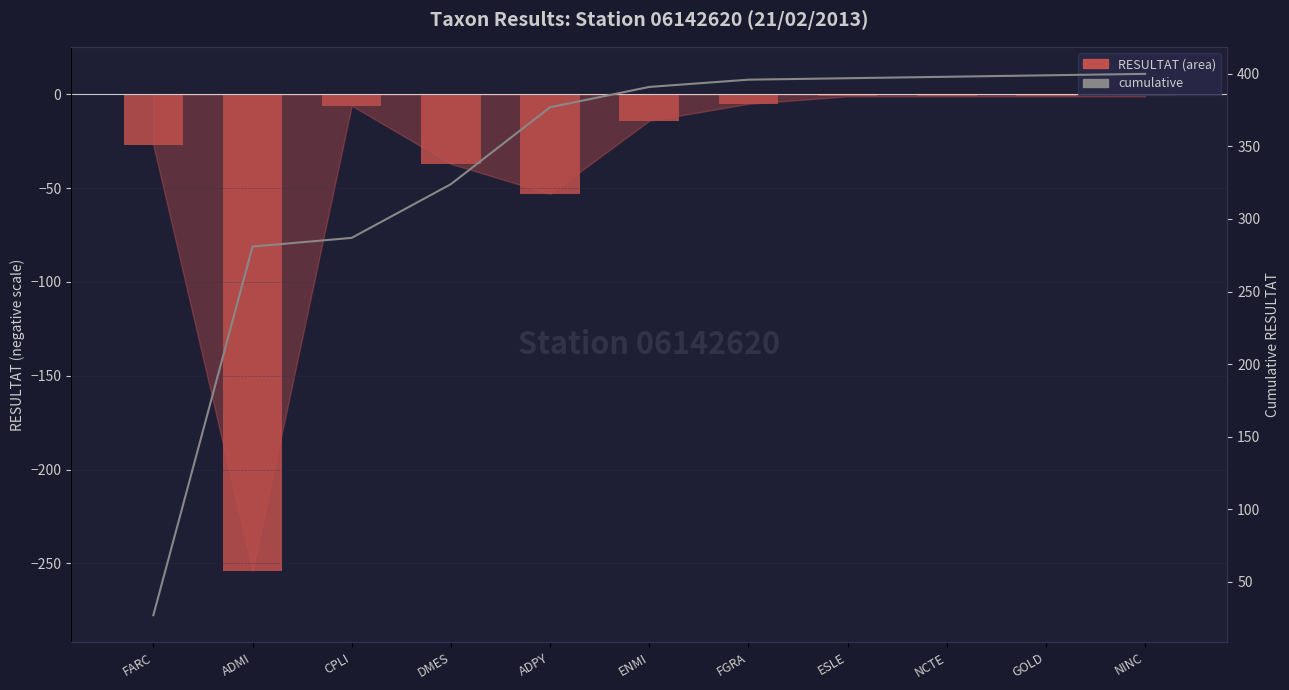

Rank the categories by RESULTAT value from highest to lowest.

ESLE, NCTE, GOLD, NINC, FGRA, CPLI, ENMI, FARC, DMES, ADPY, ADMI